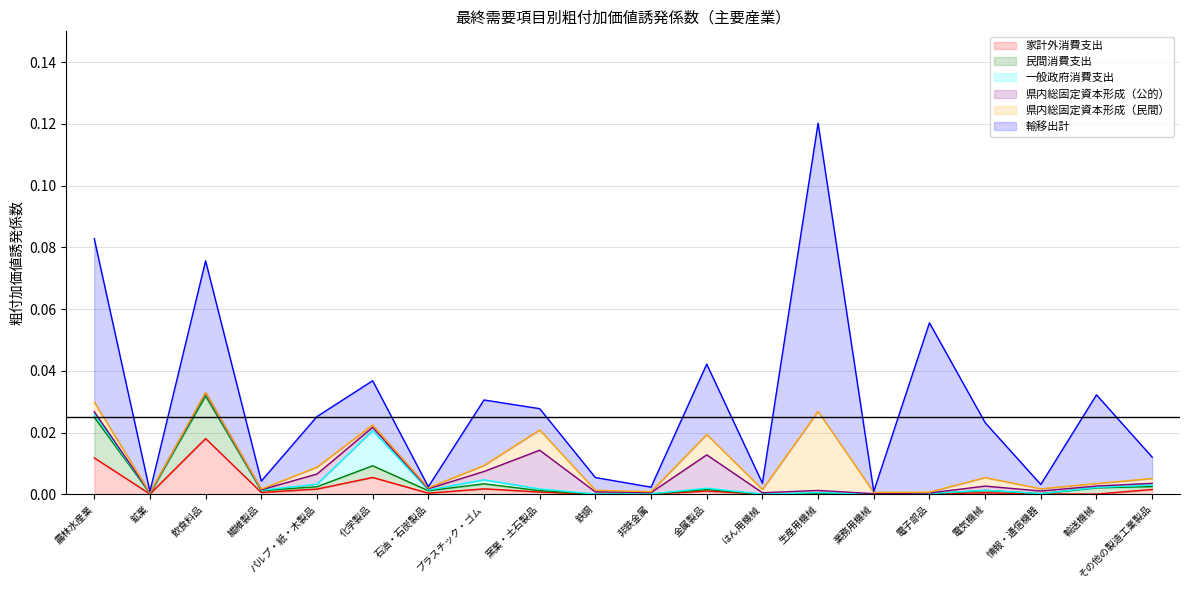

Reading left to right, transcribe all the data shown in this chart.

家計外消費支出: 0.0	0.0	0.0	0.0	0.0	0.0	0.0	0.0	0.0	0.0	0.0	0.0	0.0	0.0	0.0	0.0	0.0	0.0	0.0	0.0
民間消費支出: 0.0	0.0	0.0	0.0	0.0	0.0	0.0	0.0	0.0	0.0	0.0	0.0	0.0	0.0	0.0	0.0	0.0	0.0	0.0	0.0
一般政府消費支出: 0.0	0.0	0.0	0.0	0.0	0.0	0.0	0.0	0.0	0.0	0.0	0.0	0.0	0.0	0.0	0.0	0.0	0.0	0.0	0.0
県内総固定資本形成（公的）: 0.0	0.0	0.0	0.0	0.0	0.0	0.0	0.0	0.0	0.0	0.0	0.0	0.0	0.0	0.0	0.0	0.0	0.0	0.0	0.0
県内総固定資本形成（民間）: 0.0	0.0	0.0	0.0	0.0	0.0	0.0	0.0	0.0	0.0	0.0	0.0	0.0	0.0	0.0	0.0	0.0	0.0	0.0	0.0
輸移出計: 0.1	0.0	0.0	0.0	0.0	0.0	0.0	0.0	0.0	0.0	0.0	0.0	0.0	0.1	0.0	0.1	0.0	0.0	0.0	0.0